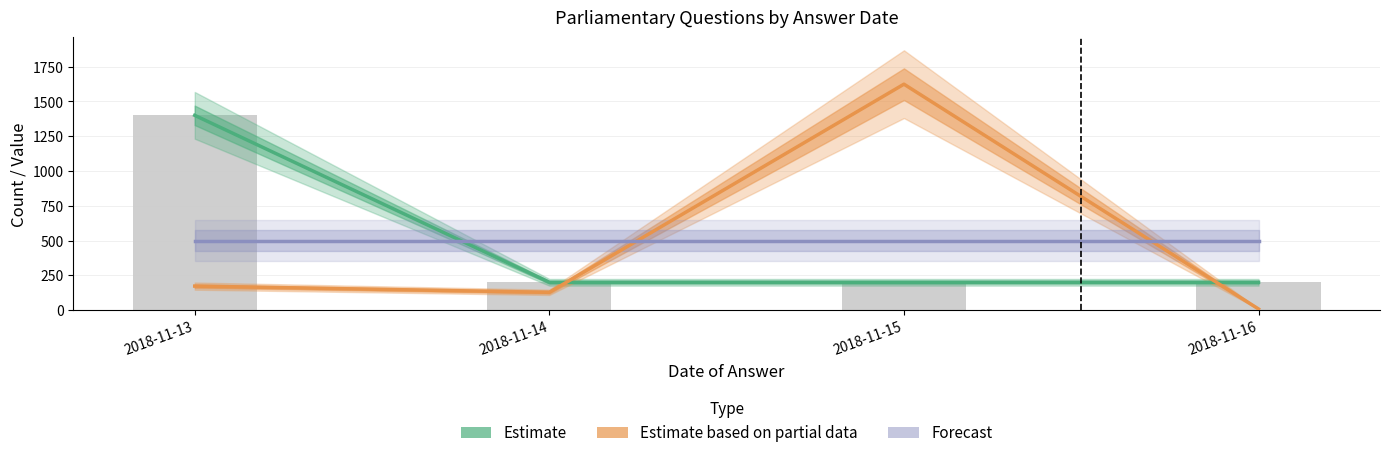

How many categories are shown in the chart?

4